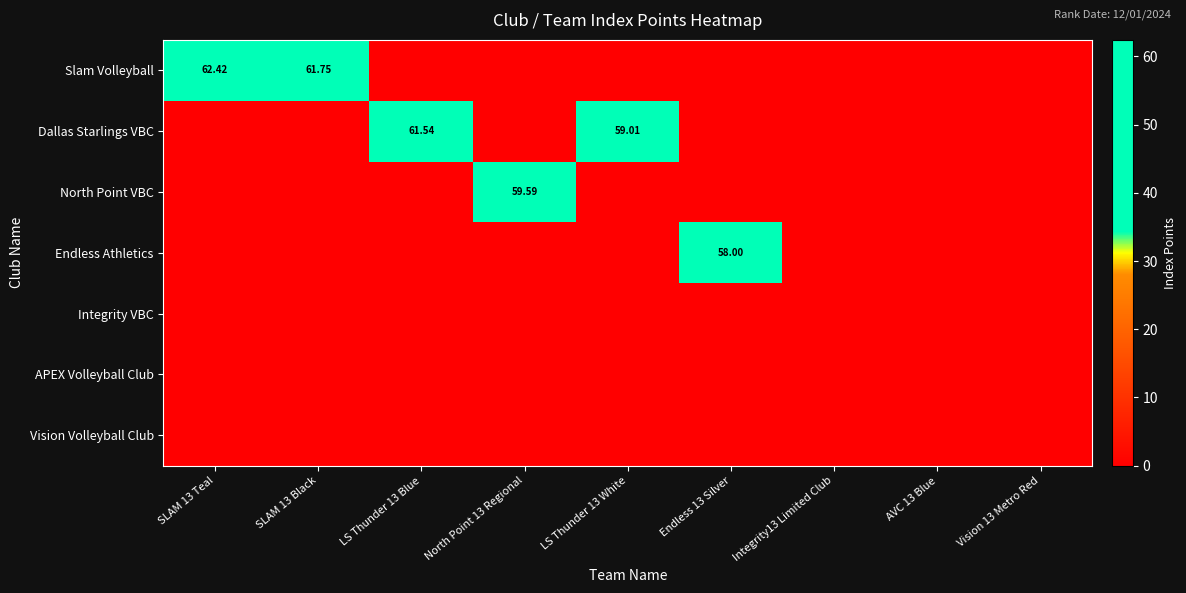

At which category is the sum across all series the highest?

SLAM 13 Teal